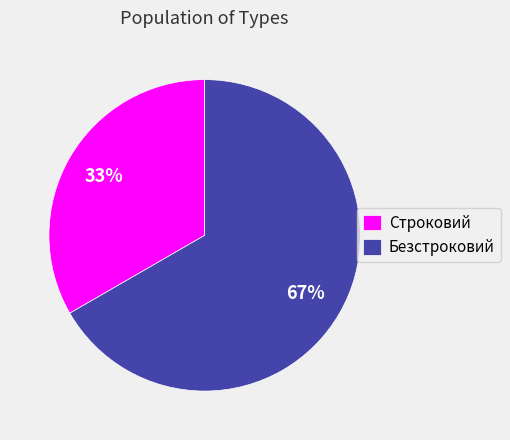

Rank the categories by value from highest to lowest.

Безстроковий, Строковий